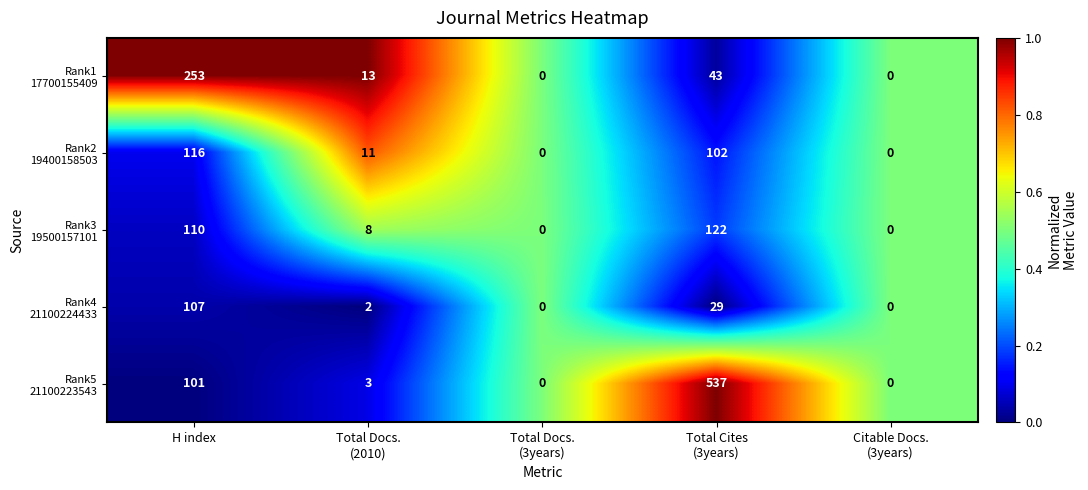

What is the total value across all series at H index?

687